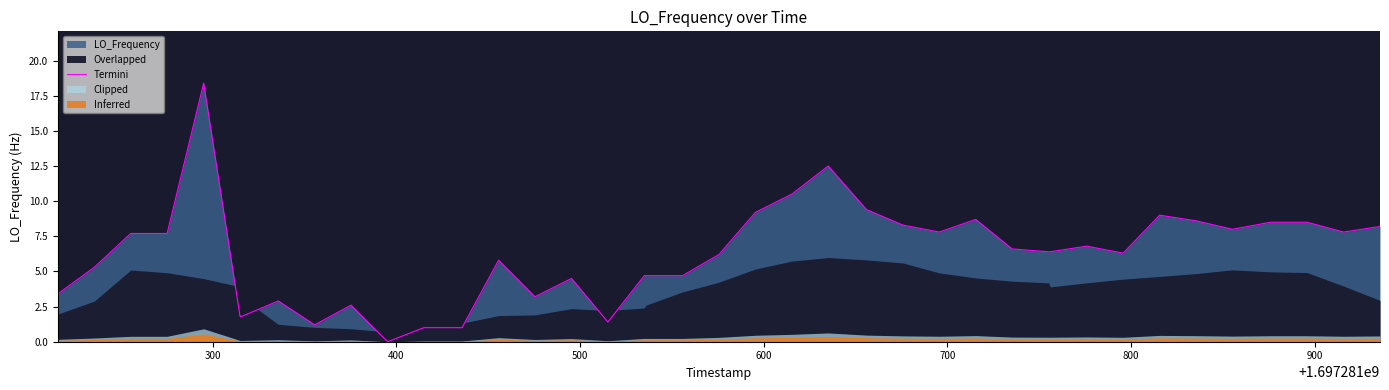

What is the highest value of the Termini series?

18.4